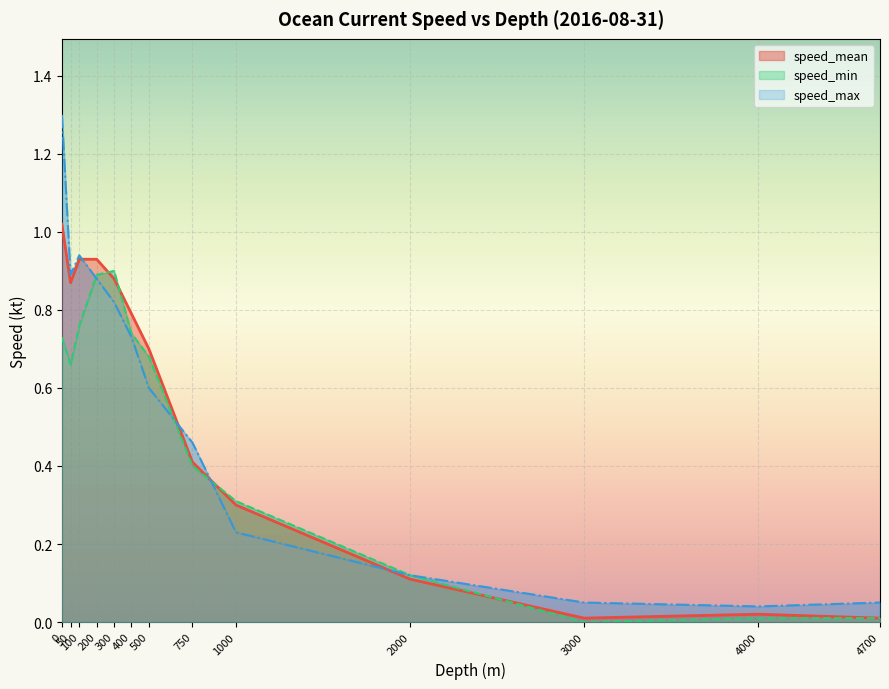

Which series has the largest range (max minus min)?

speed_max_line